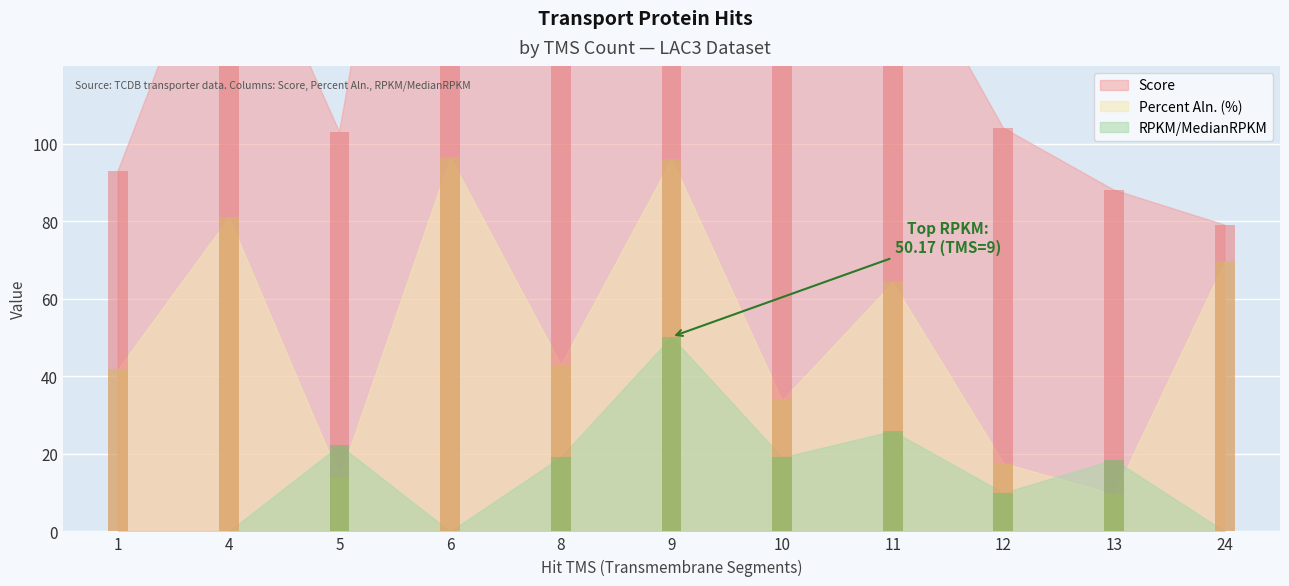

Between 5 and 6, which is larger?

6